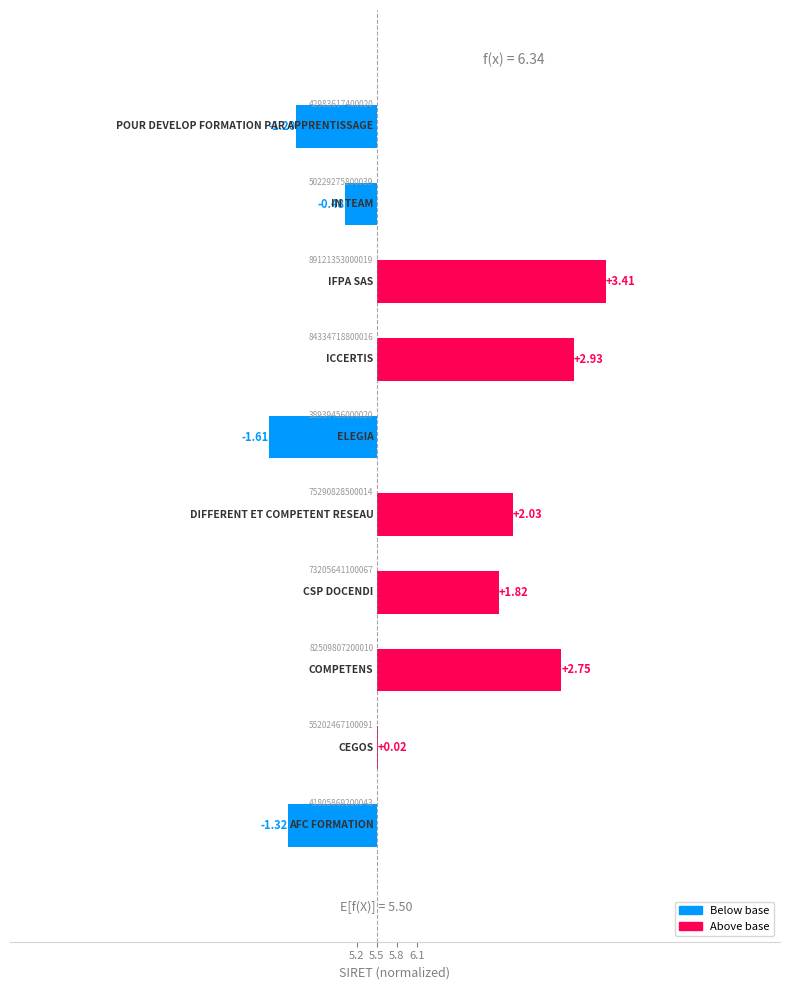

Does the chart contain stacked bars?

No